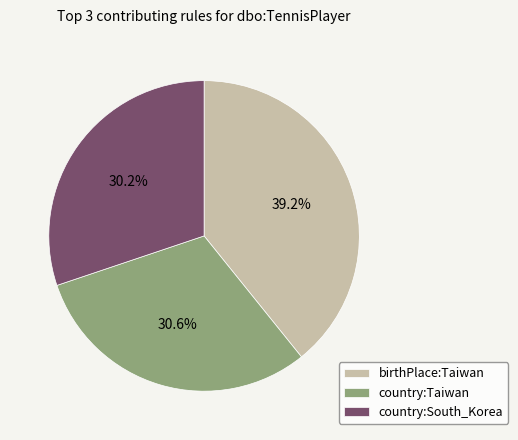

What is the largest slice in the pie chart?

birthPlace:Taiwan